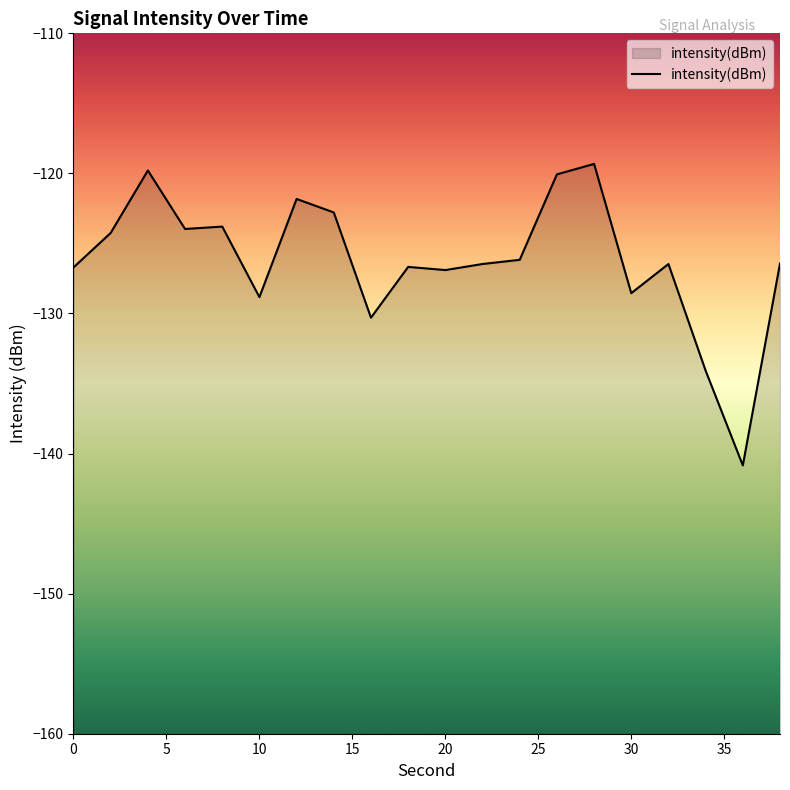

Rank the categories by value from lowest to highest.

36, 34, 16, 10, 30, 20, 0, 18, 32, 22, 38, 24, 2, 6, 8, 14, 12, 26, 4, 28